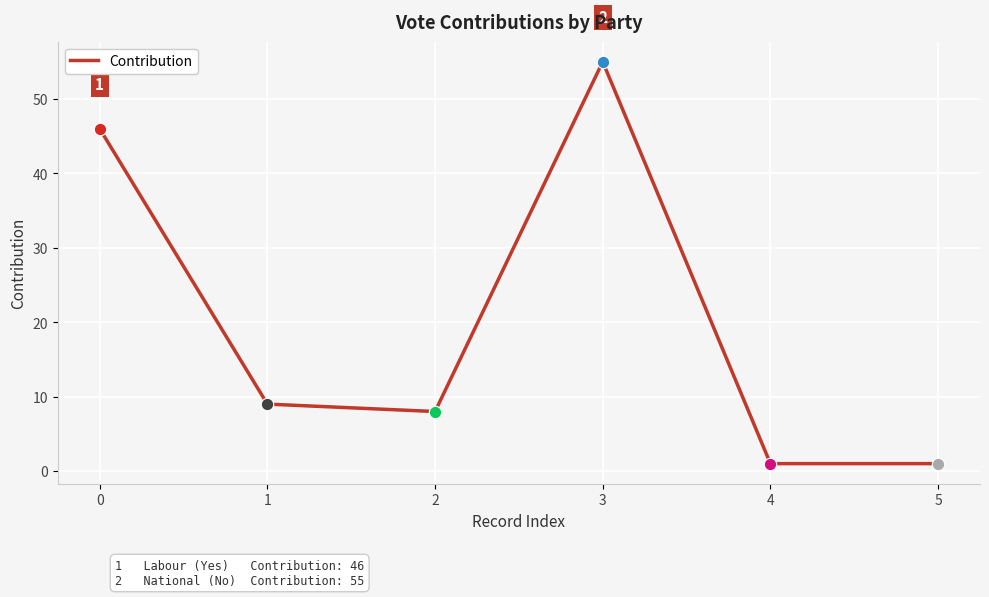

Between 1 and 2, which is larger?

1